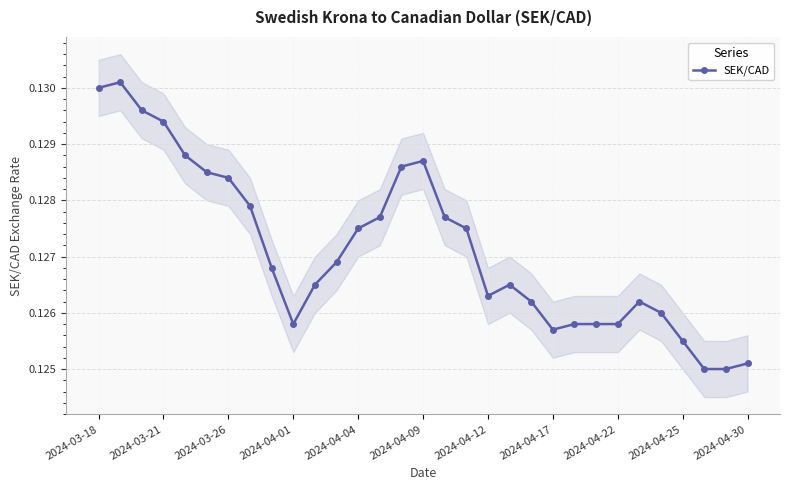

What is the sum of all values?

3.9